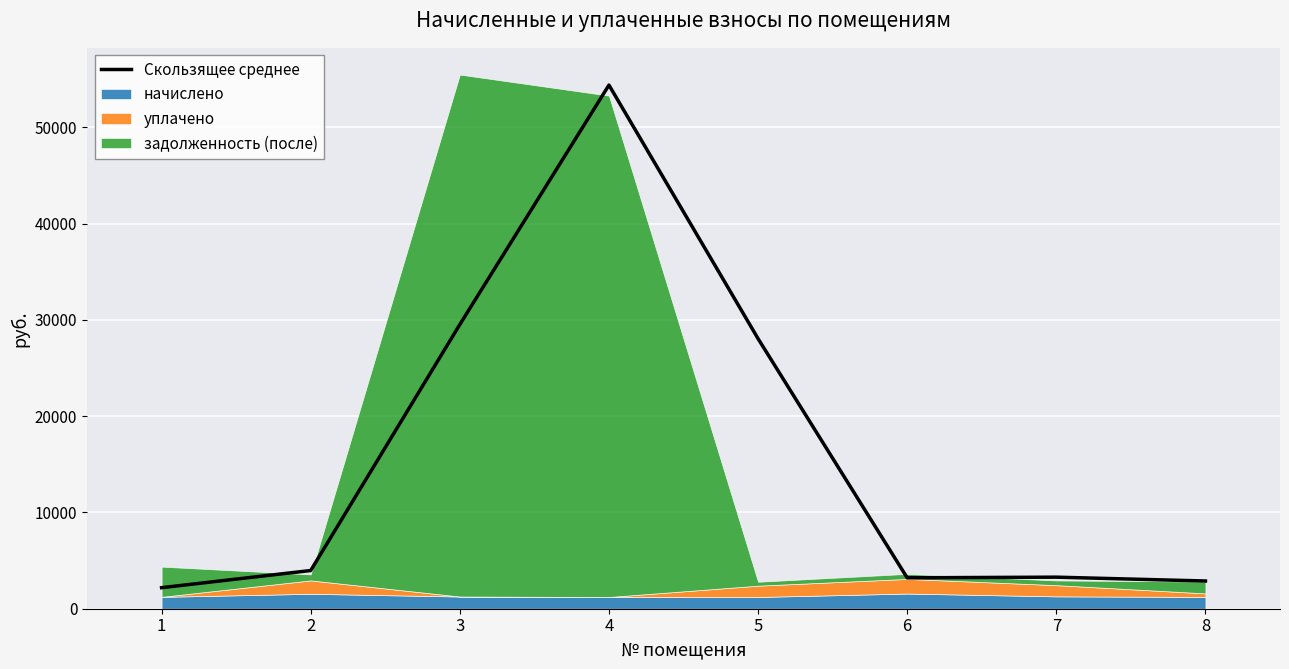

List the labels in order of value, largest first.

4, 3, 5, 2, 7, 6, 8, 1